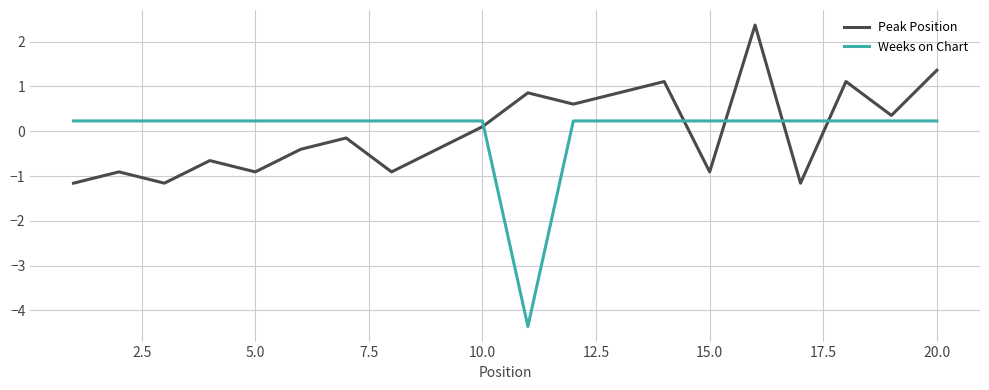

Which series has the largest range (max minus min)?

Weeks on Chart